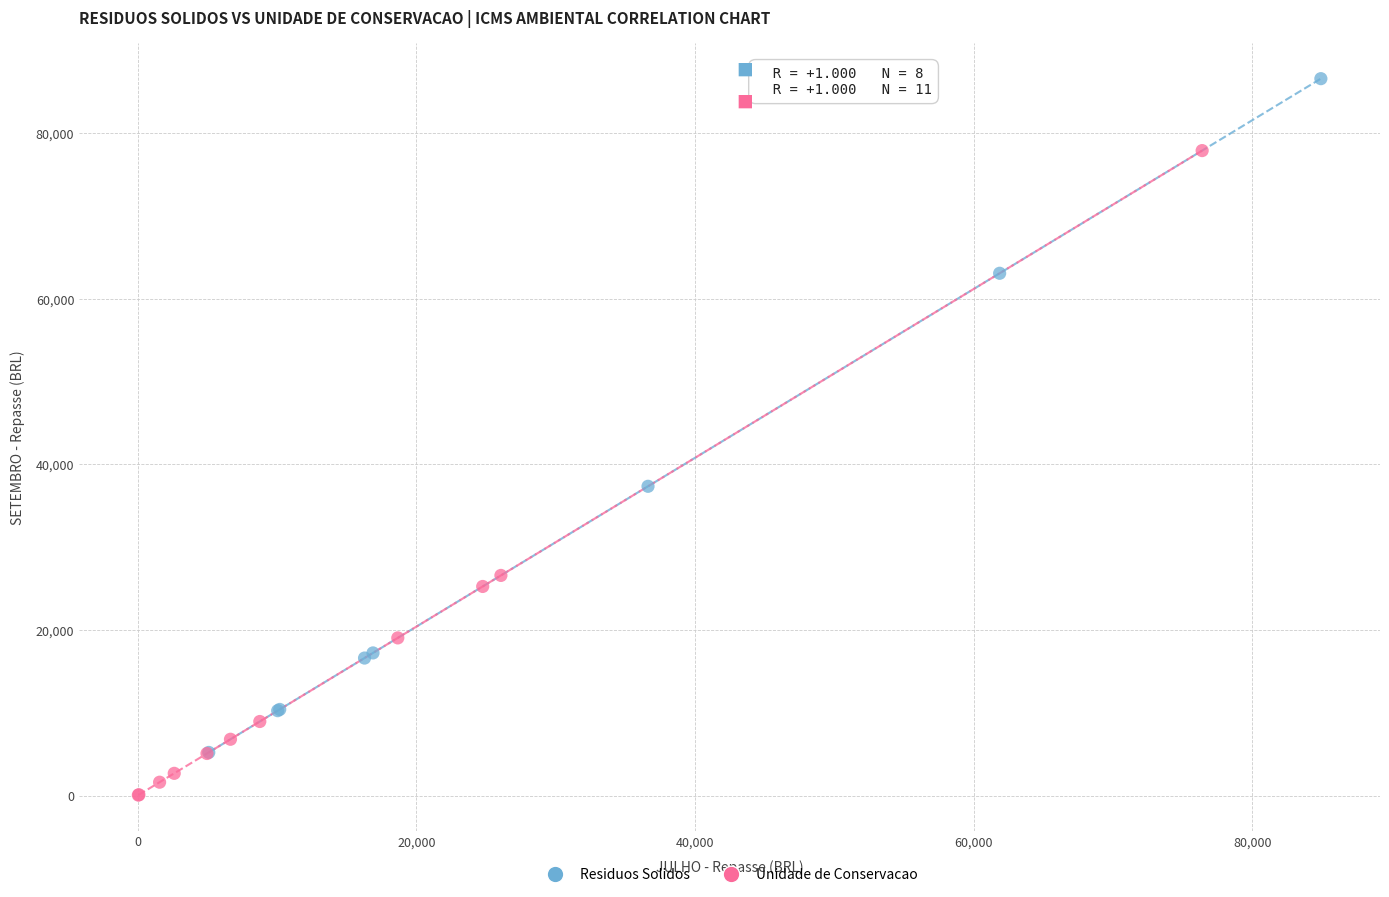

Which series reaches the maximum Y coordinate?

Residuos Solidos